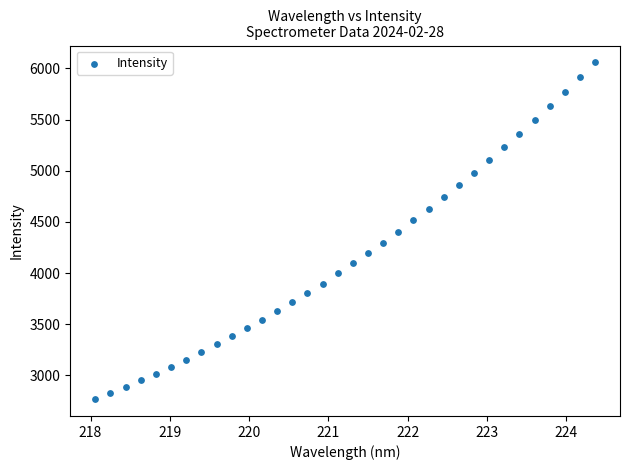

What is the range of X values (max minus min)?

6.3